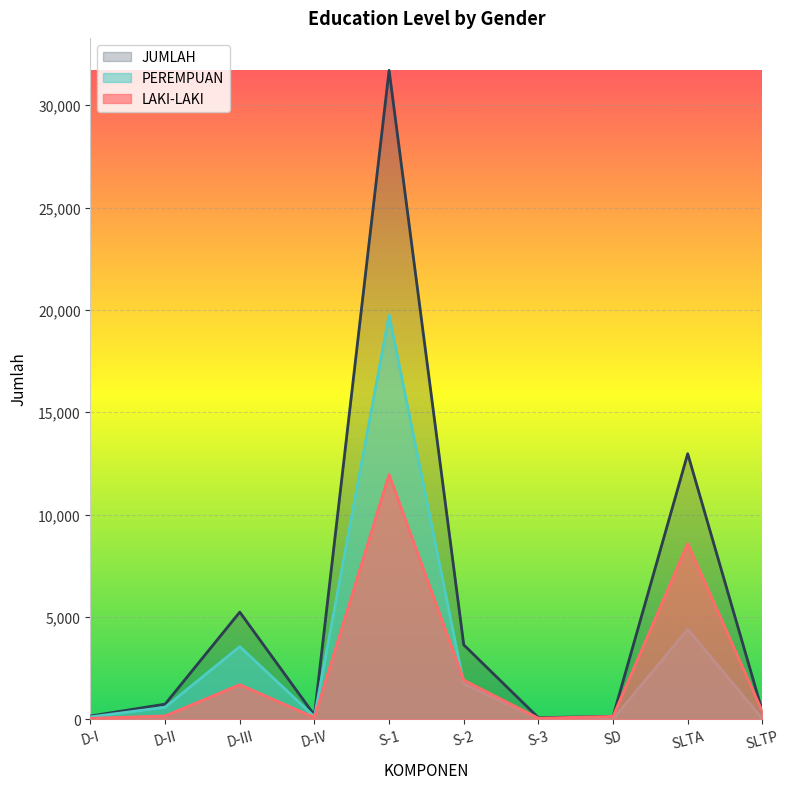

What is the total value across all series at S-2?

7266